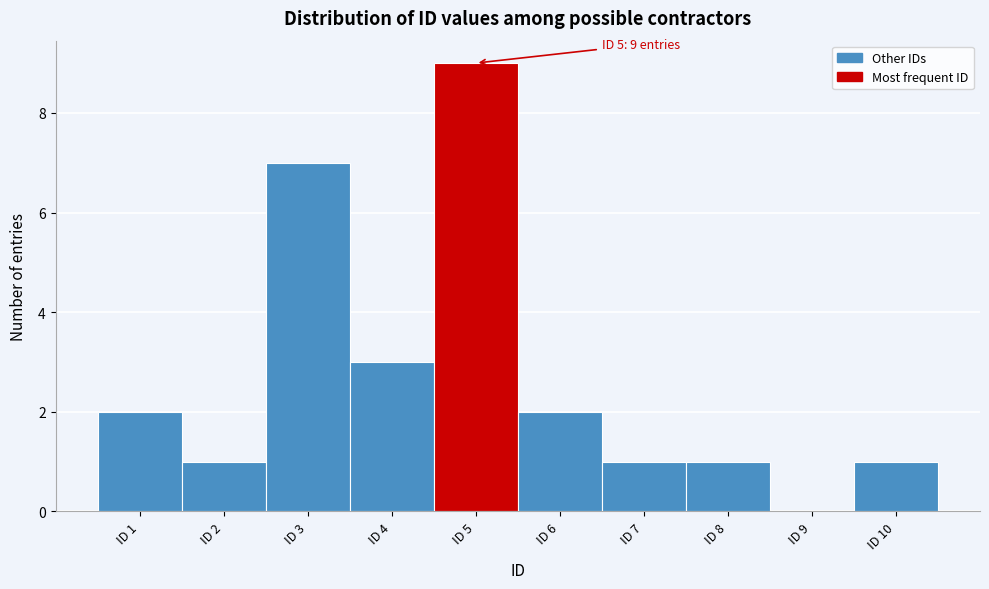

Reading right to left, what are all the values shown in this chart?

ID 10=1	ID 9=0	ID 8=1	ID 7=1	ID 6=2	ID 5=9	ID 4=3	ID 3=7	ID 2=1	ID 1=2